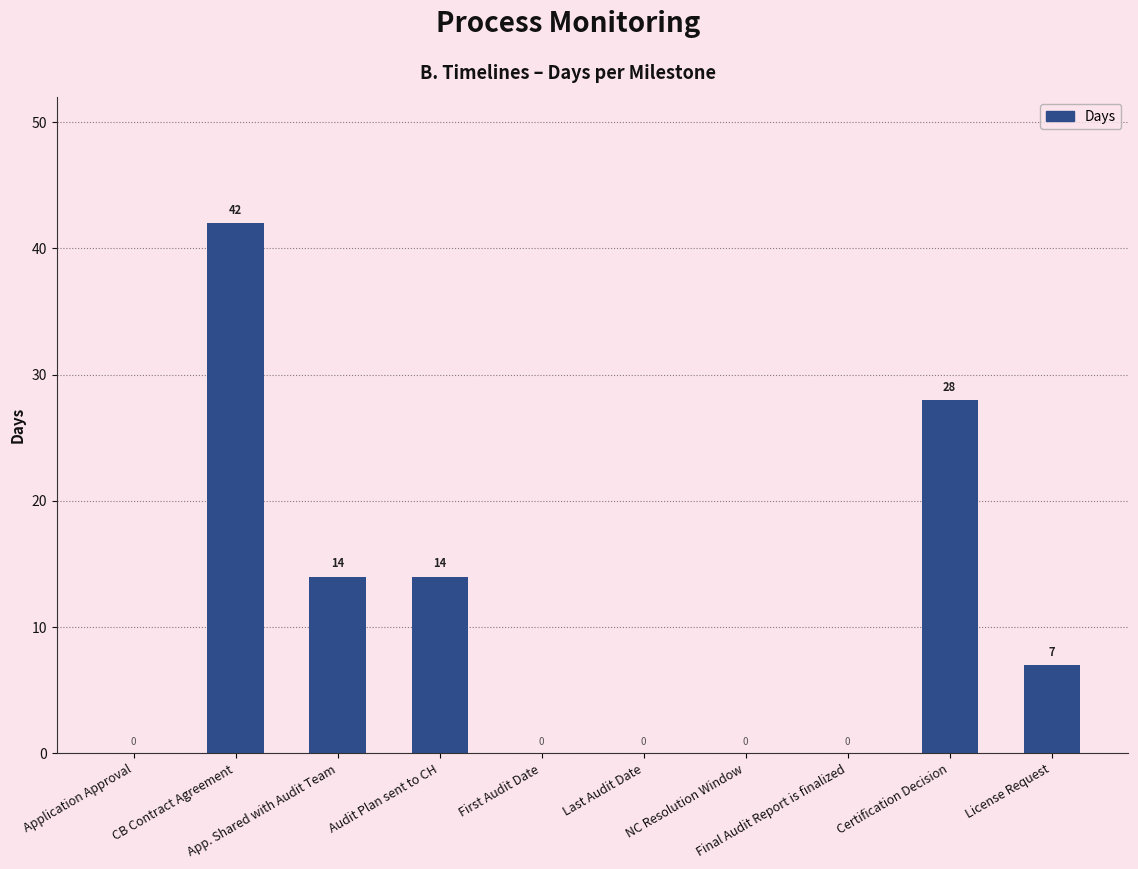

What is the maximum value shown in the chart?

42